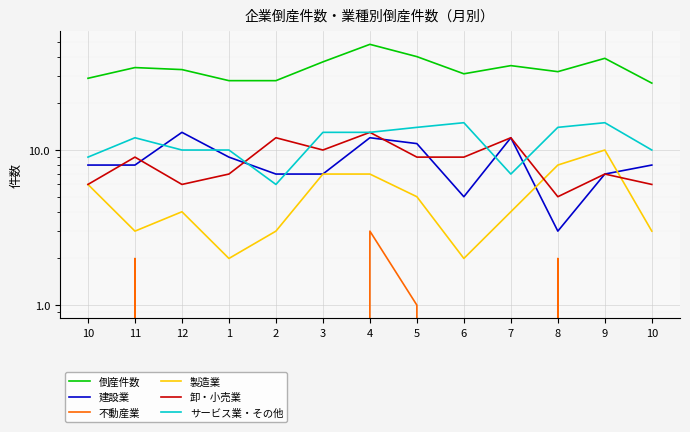

What is the difference between the 卸・小売業 values at 10 and 2?

6